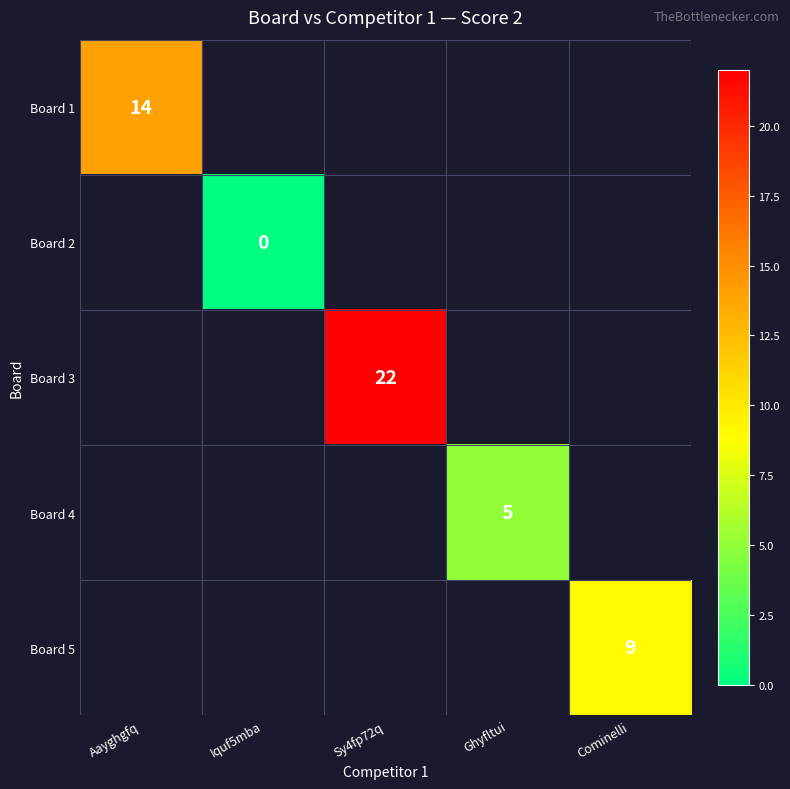

Is the value of Board 1 at Aayghgfq greater than the value of Board 4 at Aayghgfq?

No